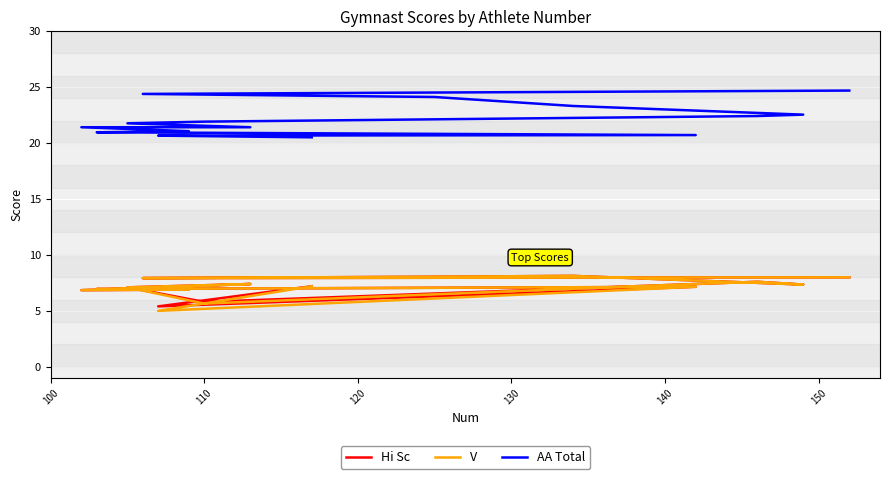

Reading right to left, transcribe all the data shown in this chart.

Hi Sc: 7.2	5.4	7.2	7.0	6.9	6.8	7.4	7.1	5.8	7.2	7.6	7.3	8.1	8.1	7.9	8.0
V: 7.2	5.0	7.2	7.0	6.9	6.8	7.4	7.1	5.7	7.2	7.6	7.3	8.1	8.1	7.9	8.0
AA Total: 20.5	20.6	20.7	20.9	21.1	21.4	21.4	21.8	21.9	22.3	22.4	22.5	23.3	24.1	24.4	24.7